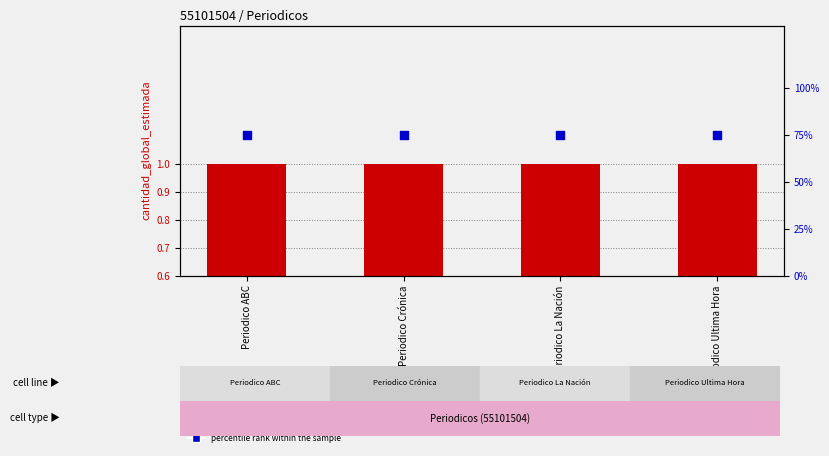

Which series reaches the maximum Y coordinate?

percentile rank within the sample